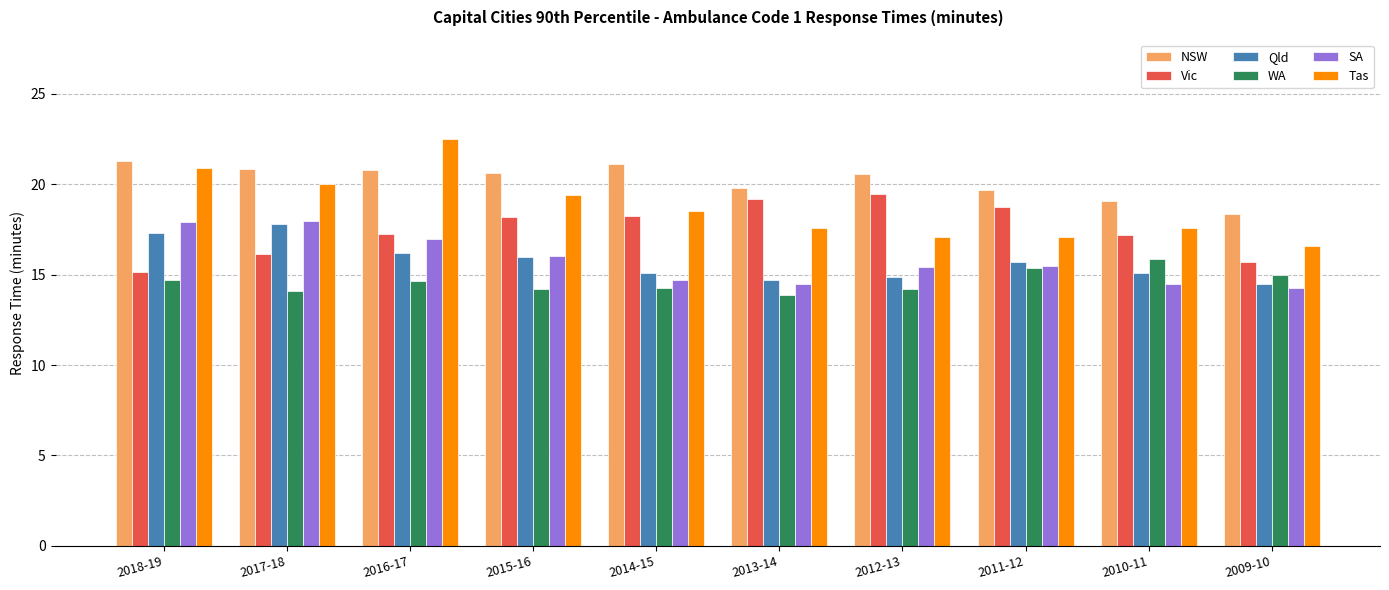

What position from the right is 2014-15?

6